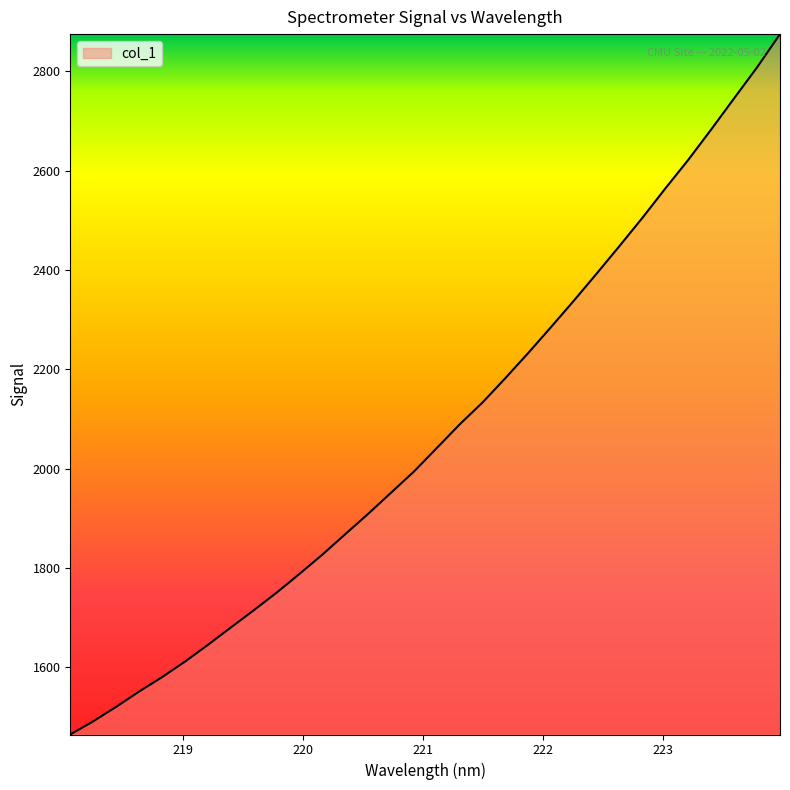

What is the difference between the maximum and minimum values?

1409.8